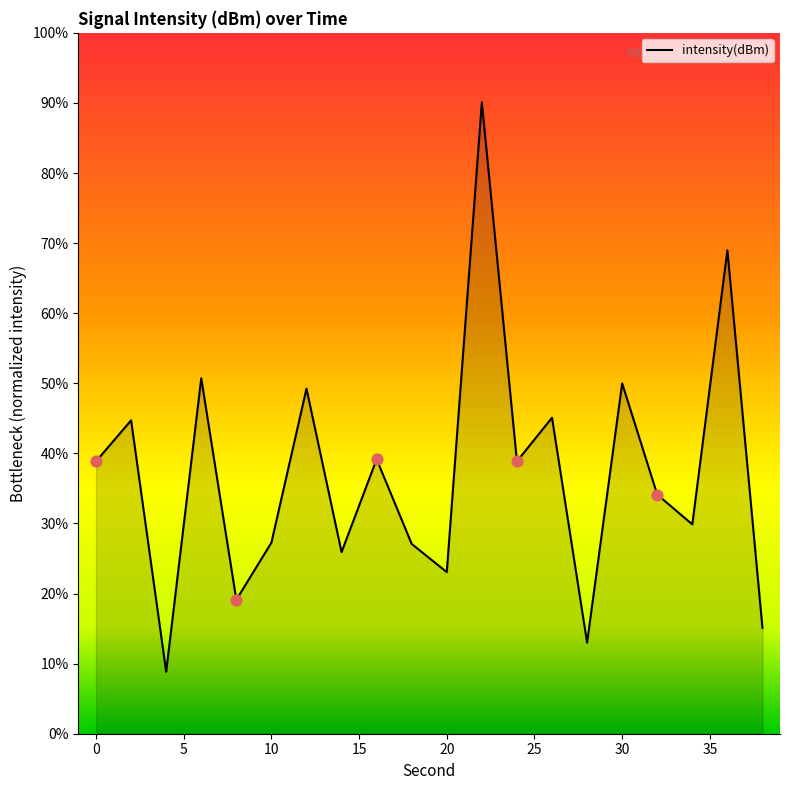

What is the difference between the maximum and minimum values?

81.2